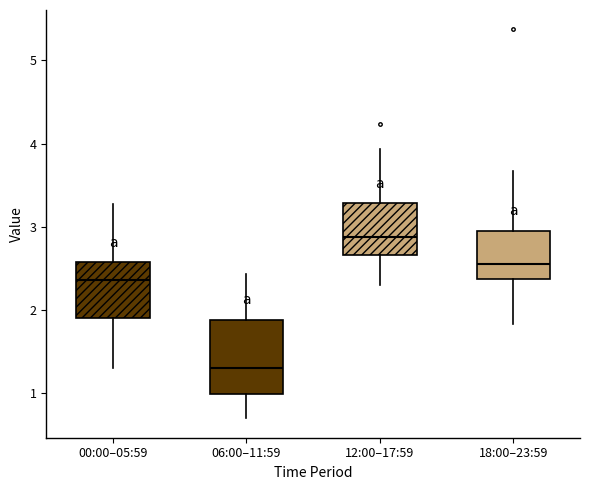

Comparing the boxes themselves (not the whiskers), which one is the tallest?

06:00–11:59